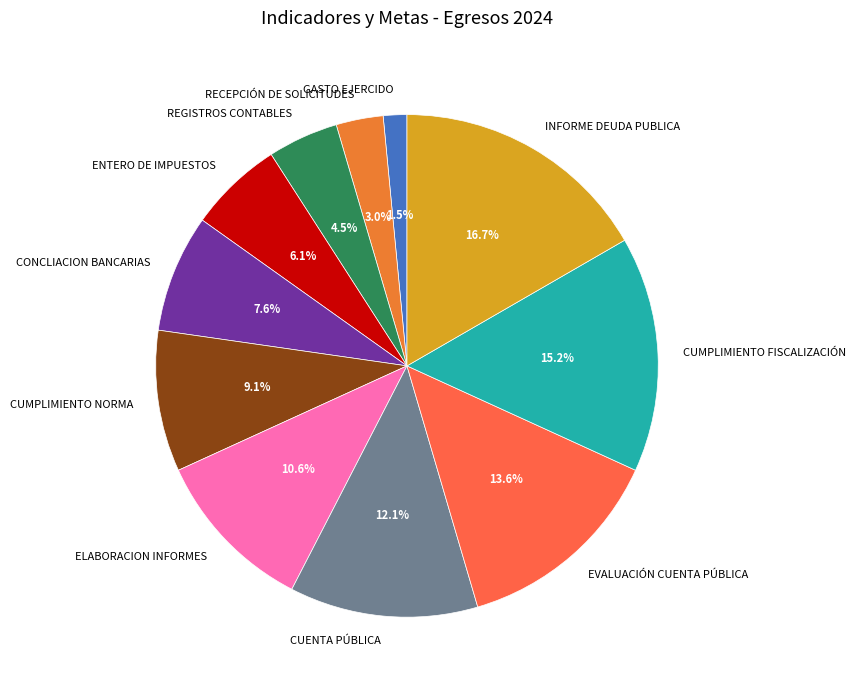

Do CUENTA PÚBLICA and REGISTROS CONTABLES together represent more than half of the pie?

No